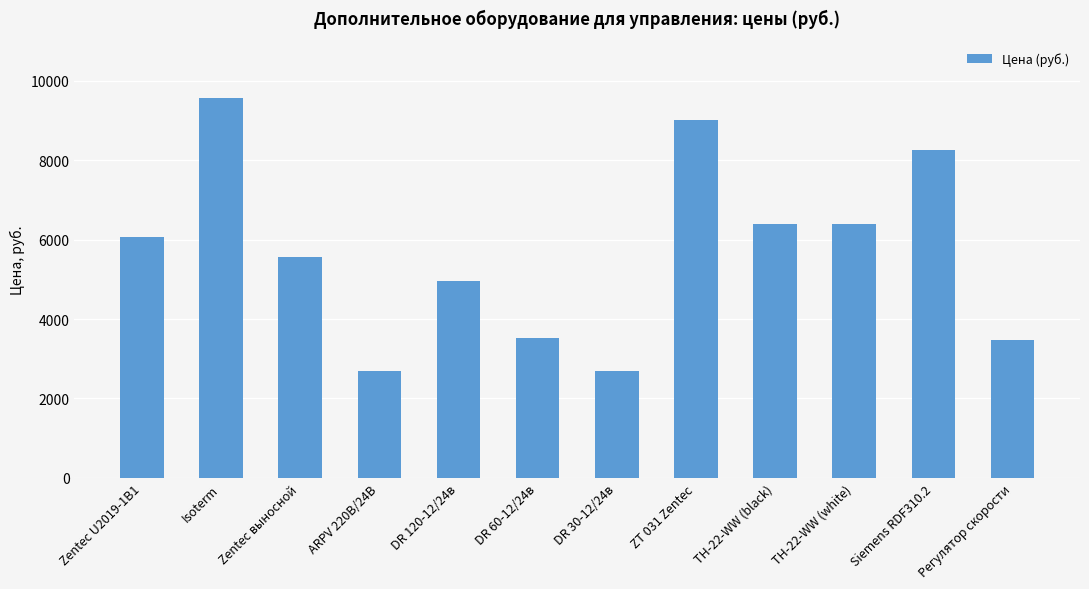

What is the value of the 12th bar from the left?

3465